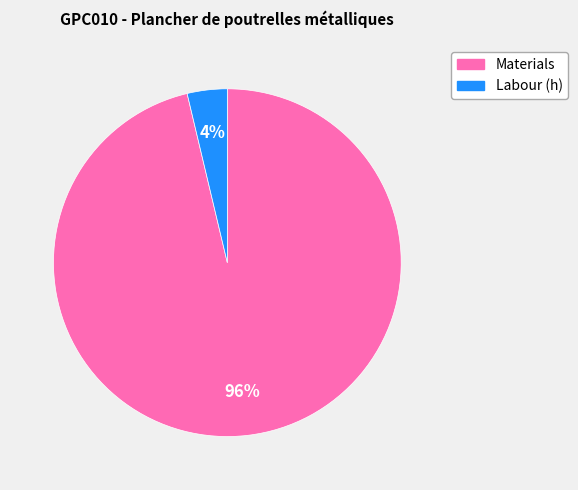

How many slices are in this pie chart?

2